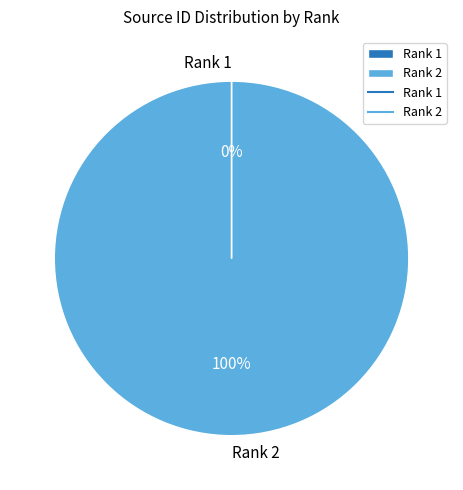

True or false: Rank 2 accounts for 95% of the total.

False